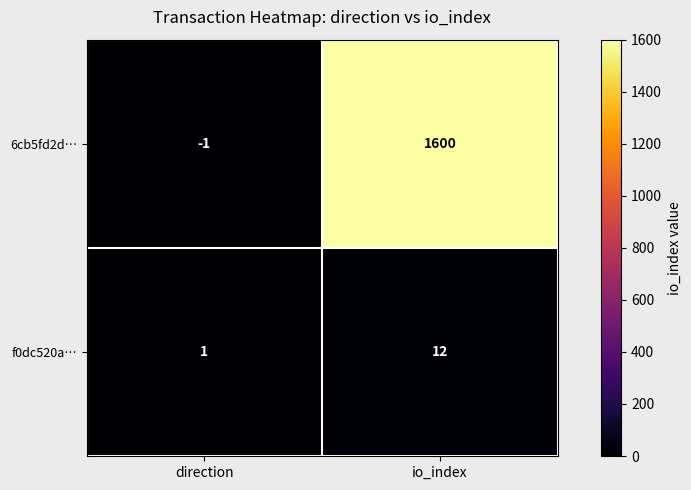

At which category is the sum across all series the highest?

io_index